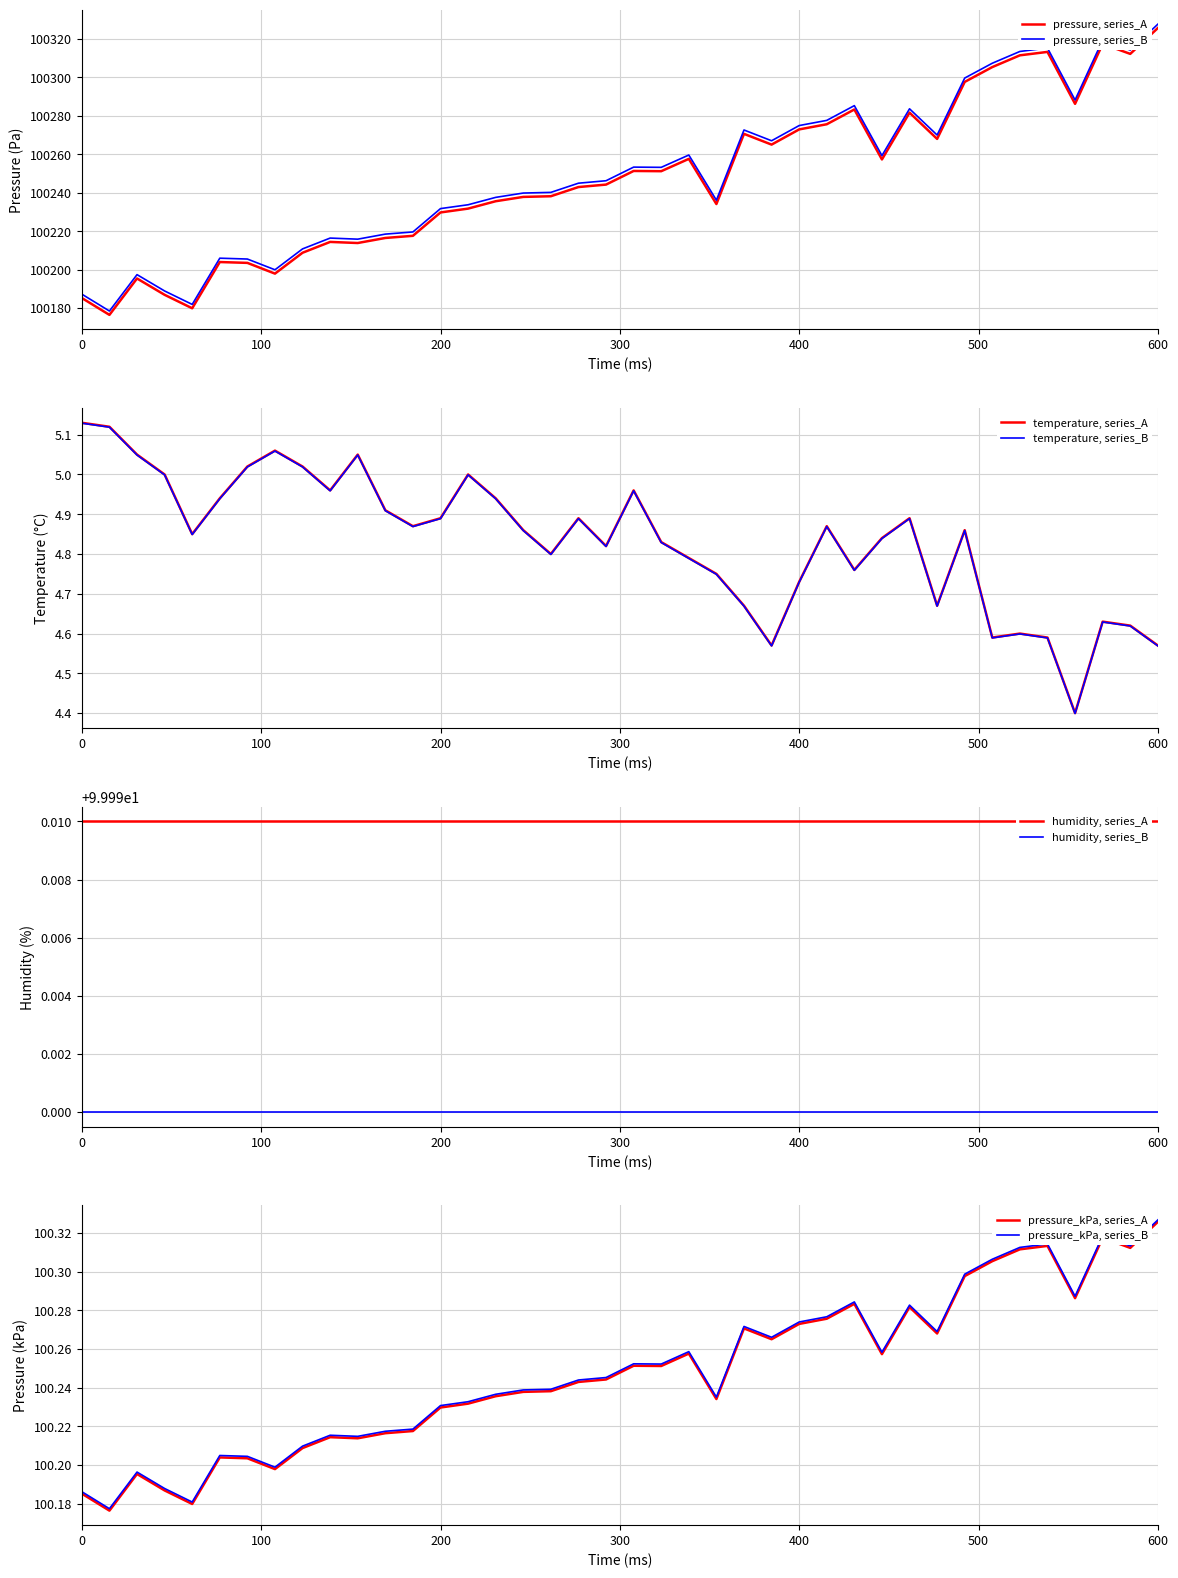

What is the lowest value of the pressure, series_B series?

100178.4